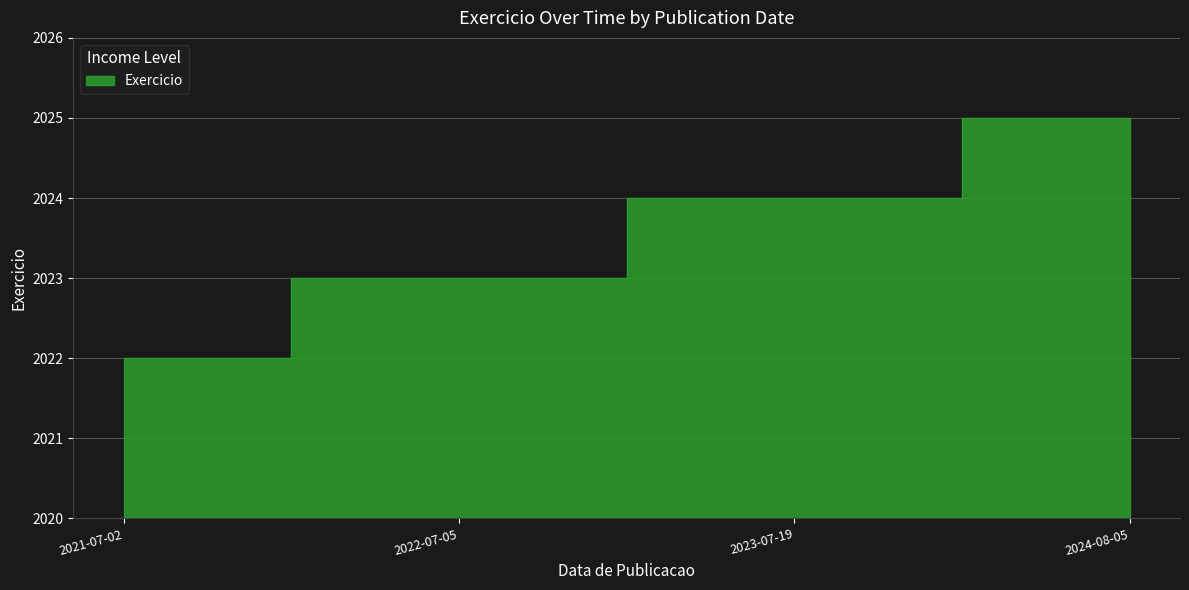

At which label is the value closest to 2023?

2022-07-05